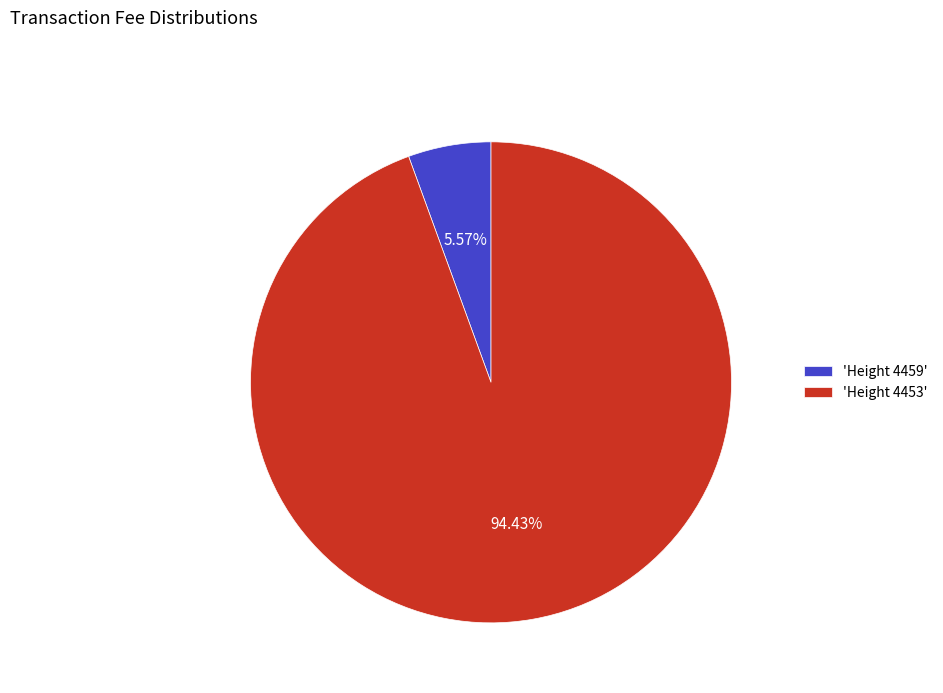

Rank the categories by value from lowest to highest.

'Height 4459', 'Height 4453'